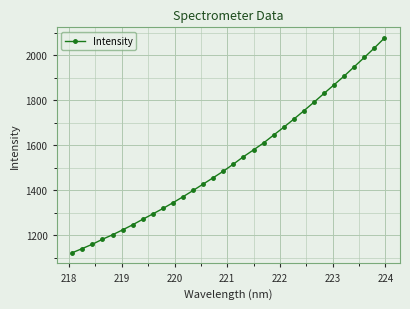

What is the value of the 16th point from the left?

1484.0